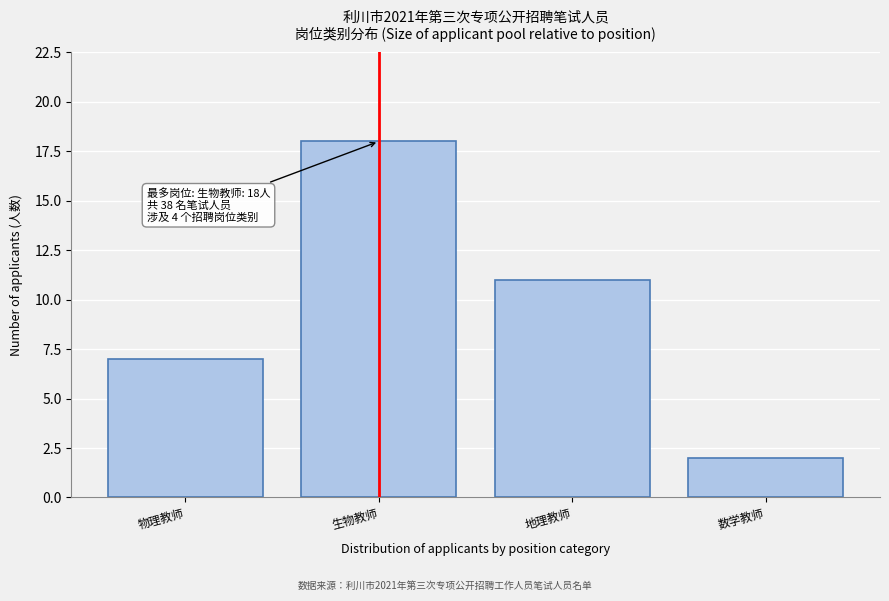

Reading right to left, transcribe all the data shown in this chart.

2	11	18	7